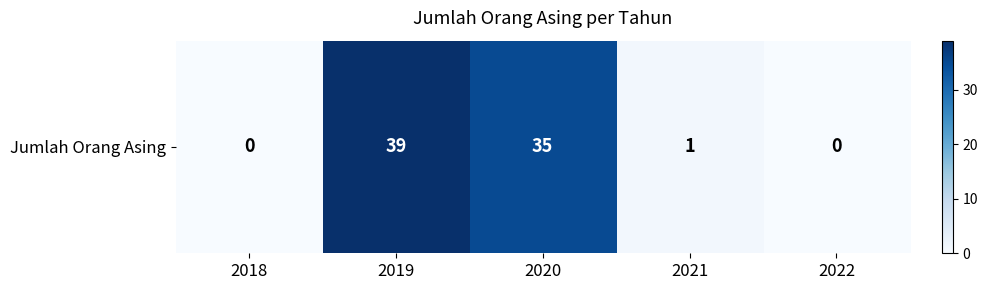

At which label is the value closest to 19?

2020